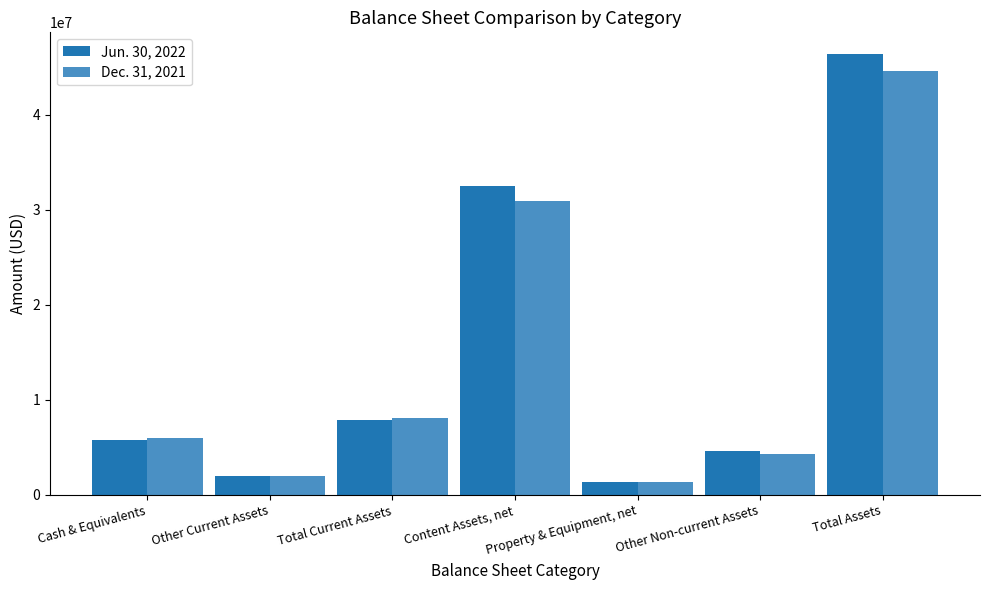

Is it true that Jun. 30, 2022 equals 7840778 at Total Current Assets?

True